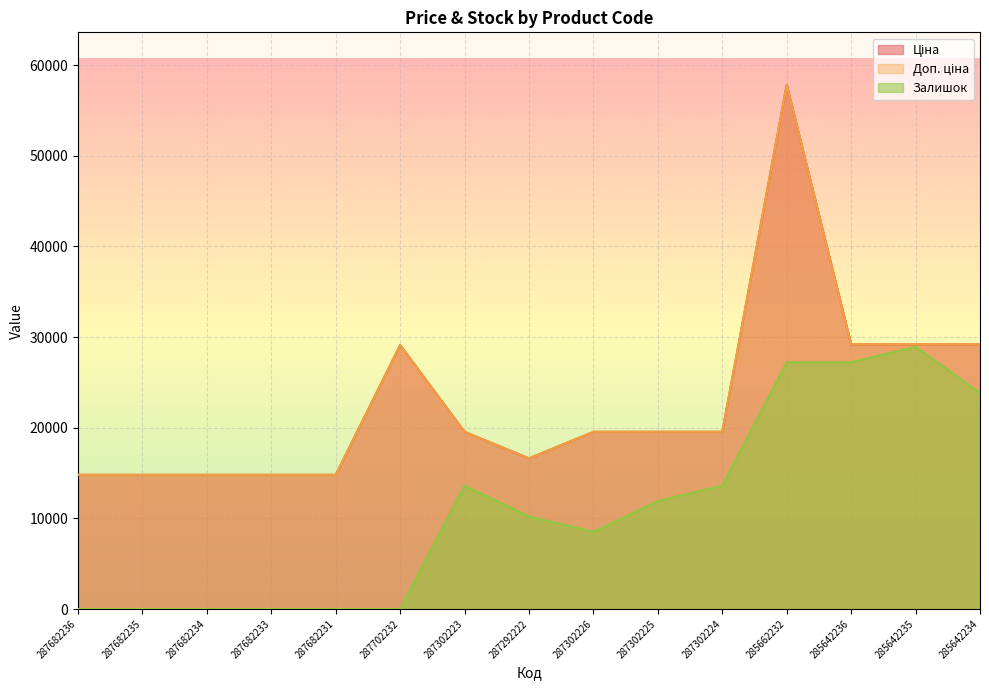

True or false: Доп. ціна and Ціна cross at least once.

False